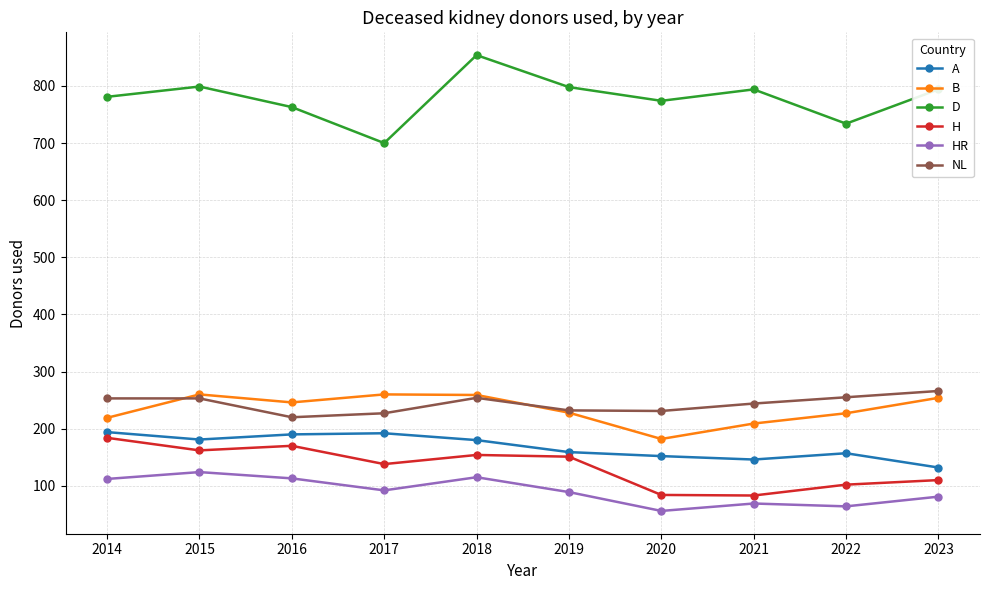

What is the difference between the H values at 2015 and 2020?

78